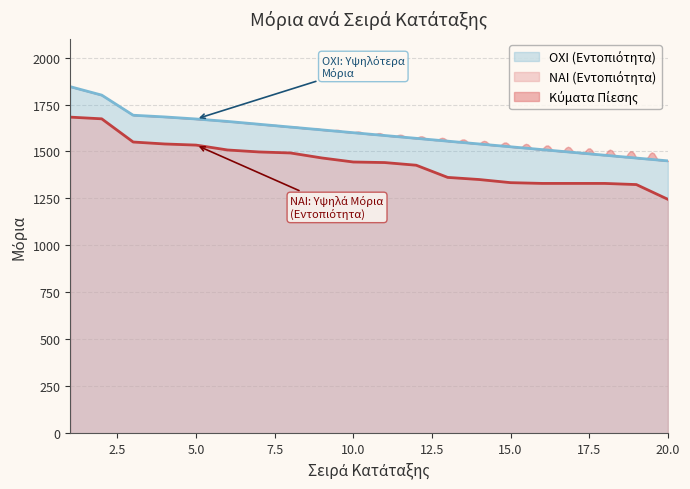

The ΝΑΙ (Εντοπιότητα) series shows 2647.5 at 1. True or false?

False